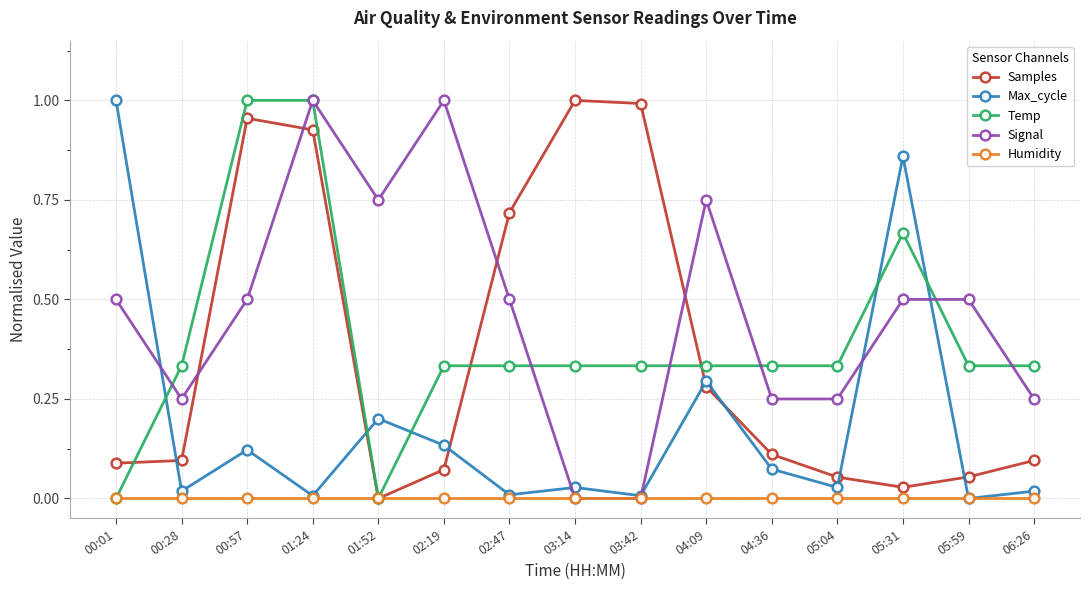

What are all the series names shown in the legend?

Samples, Max_cycle, Temp, Signal, Humidity